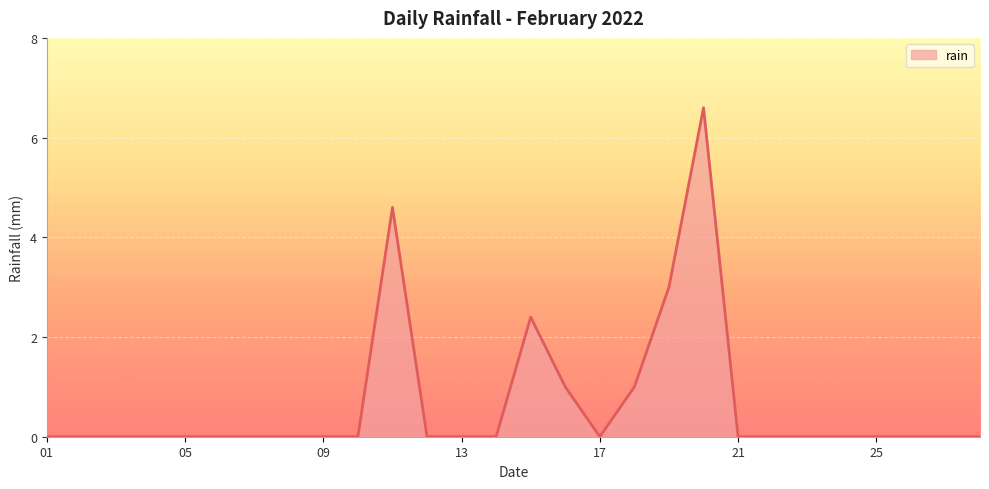

What is the difference between the maximum and minimum values?

6.6